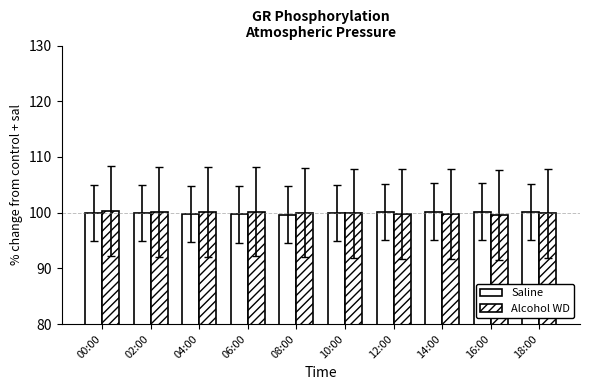

Which series has the largest total across all categories?

Alcohol WD